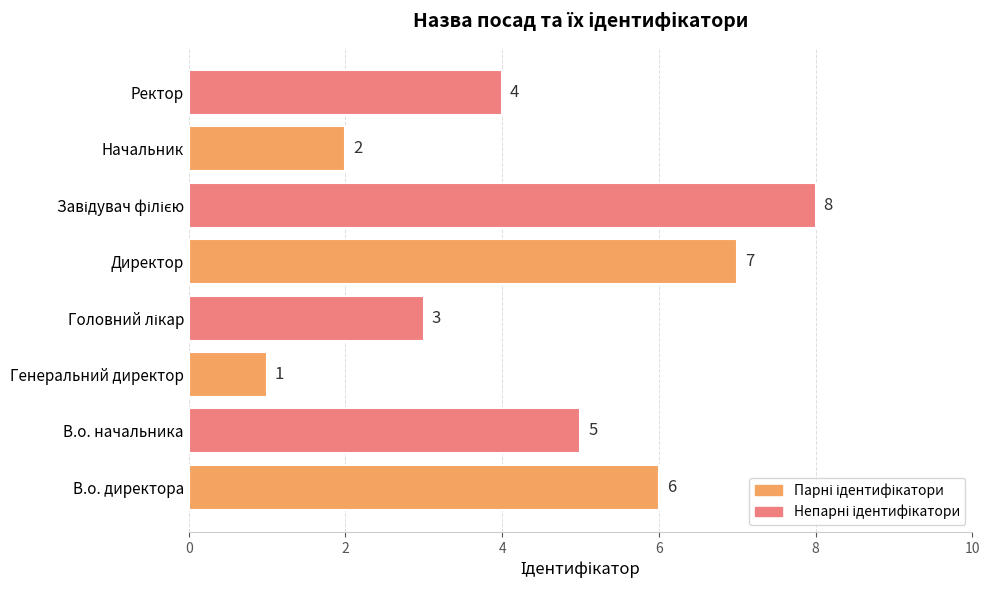

True or false: the data shows 4 at Ректор.

True